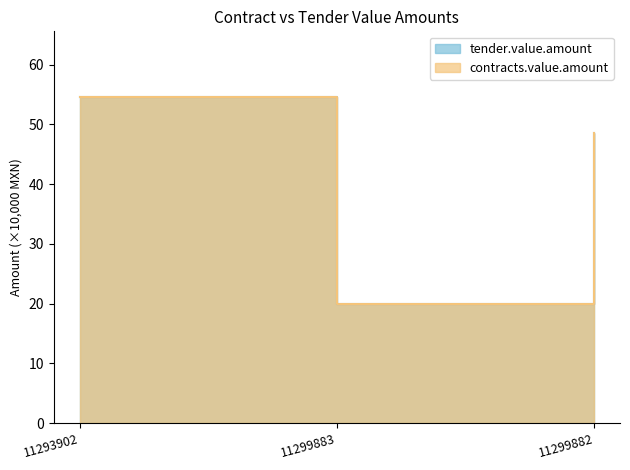

True or false: contracts.value.amount has a value of 25.2 at 11293902.

False